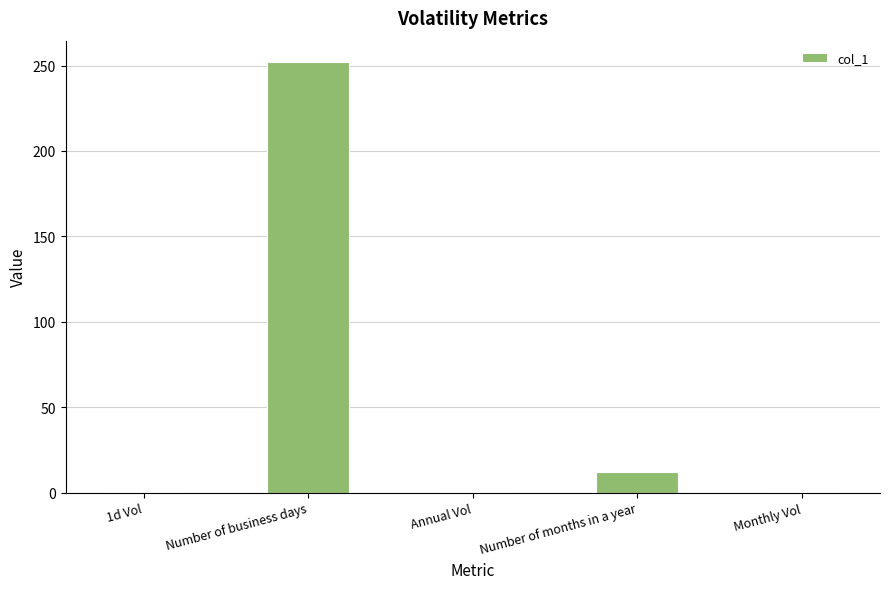

The chart shows a value of 3.3 at Number of months in a year. True or false?

False